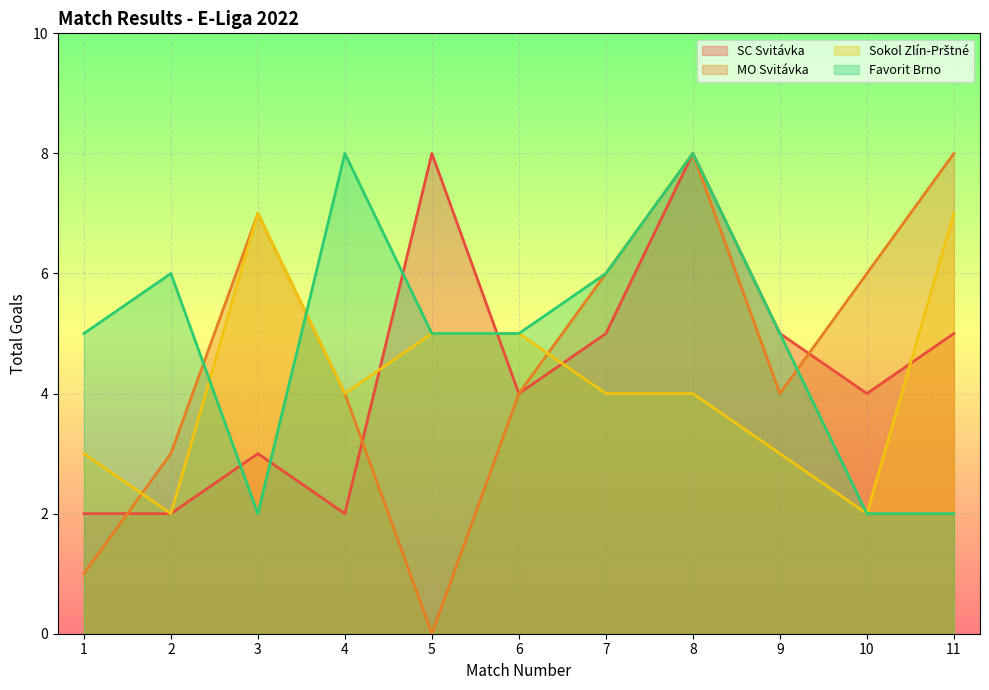

What is the spread (max minus min) of values at 4?

6